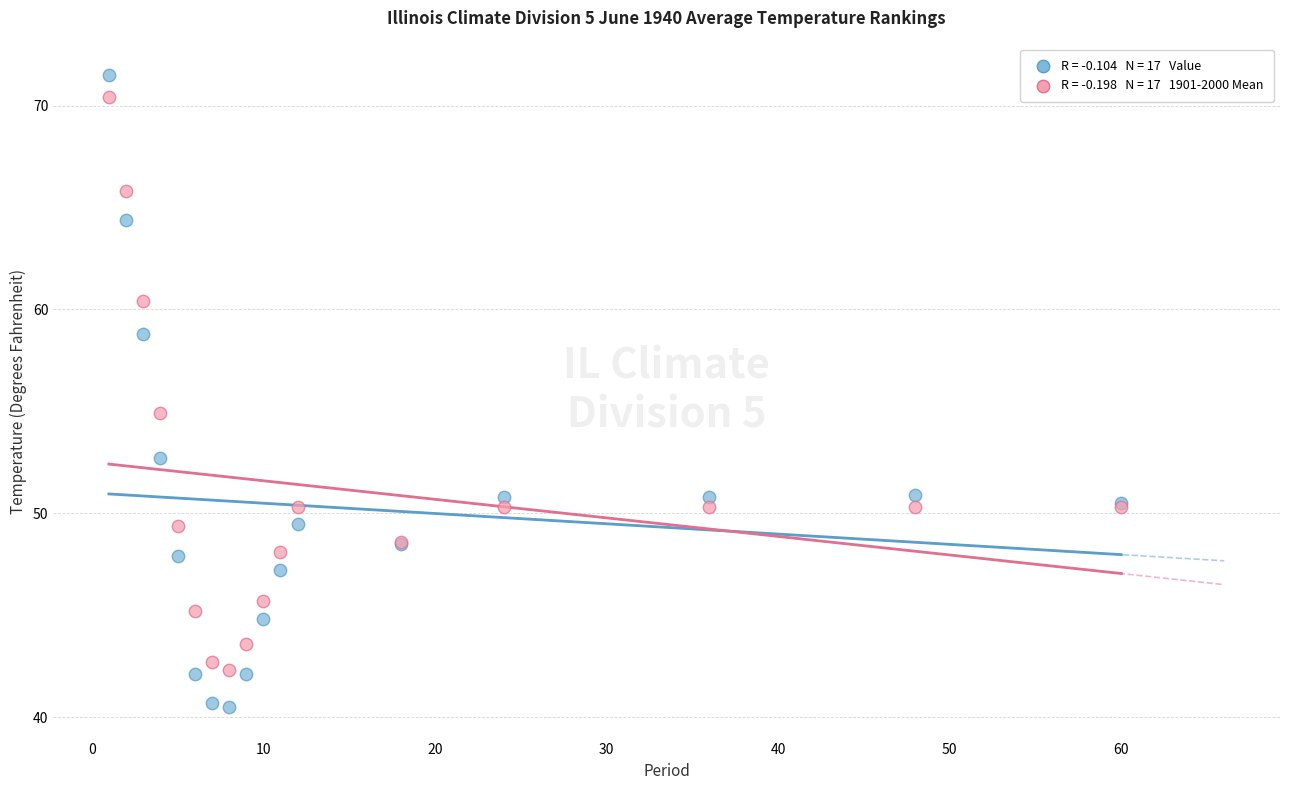

Across all series, what Y value is closest to 56?

54.9